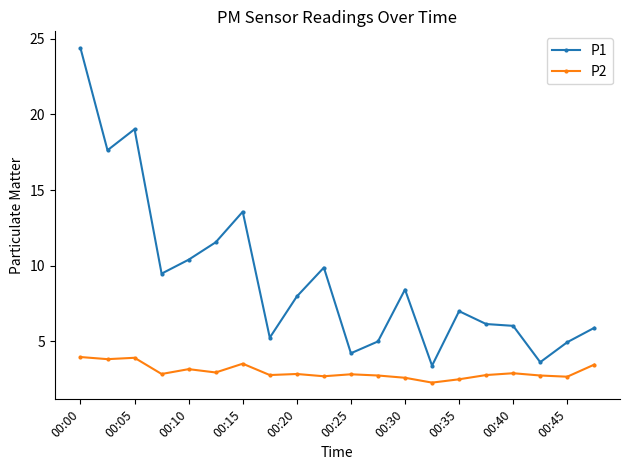

What is the value of the P2 point at the 10th from the left?

2.7